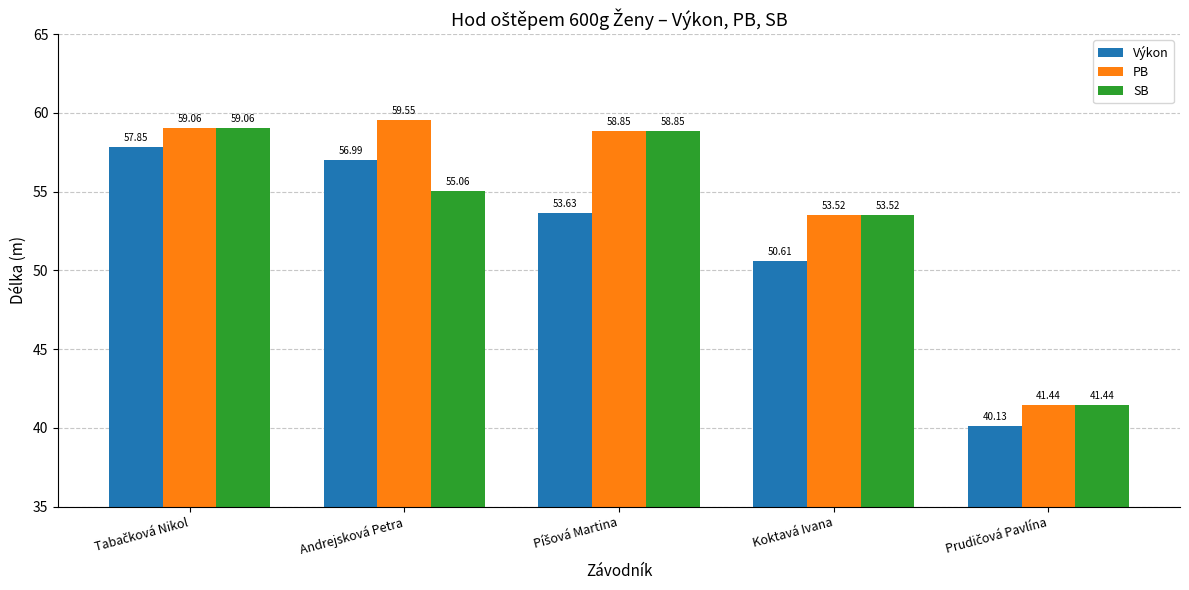

Which series has the widest spread of values?

PB